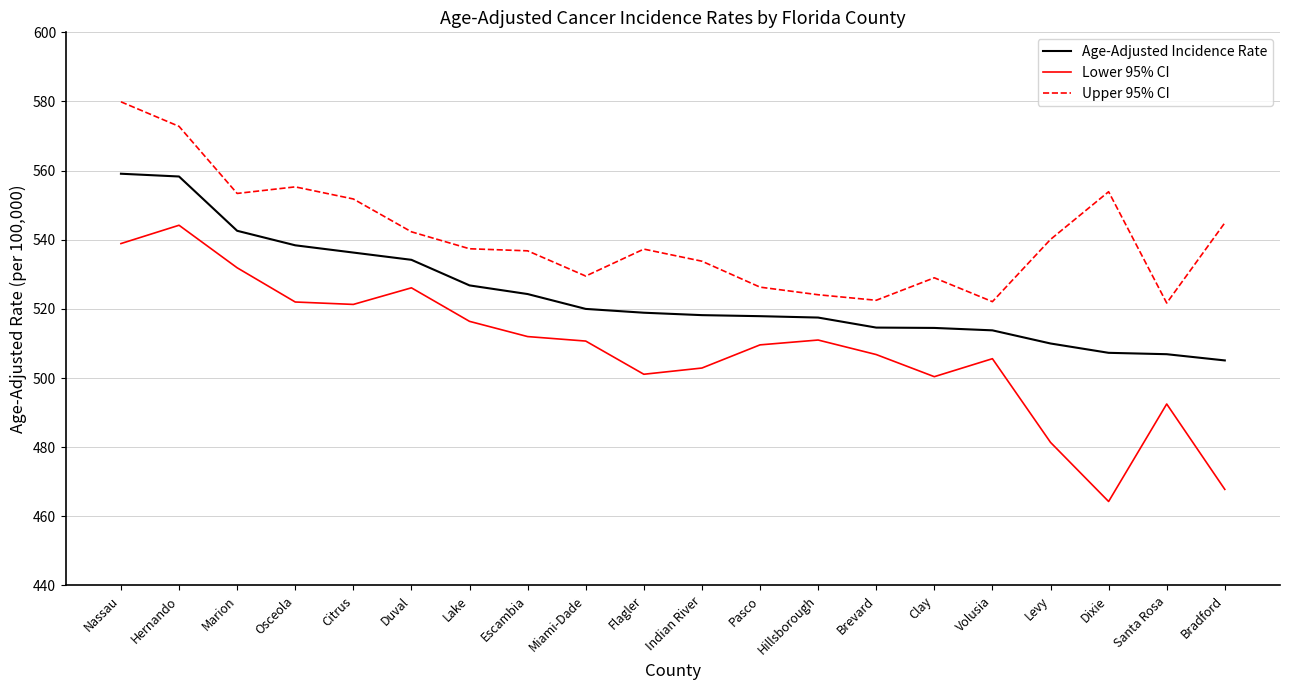

The Upper 95% CI series shows 976.7 at Dixie. True or false?

False